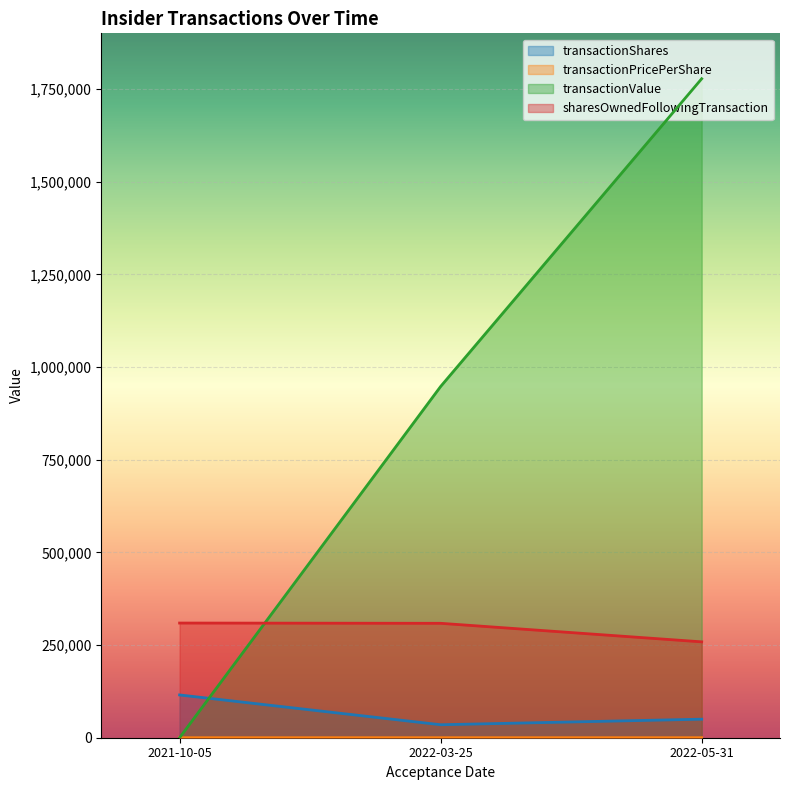

The value of transactionShares at 2021-10-05 is 203880.9. True or false?

False